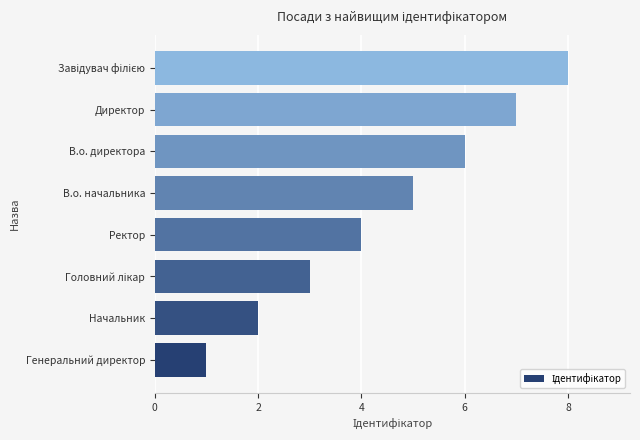

What is the difference between the second highest and second lowest values?

5